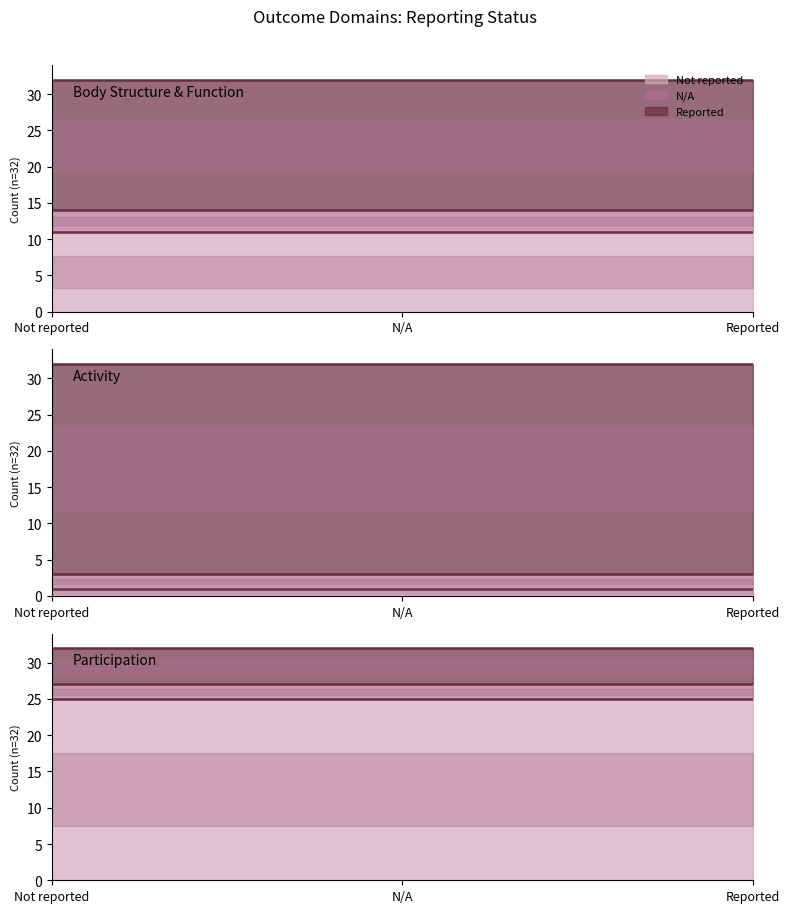

How many data points in Reported are above 18?

1